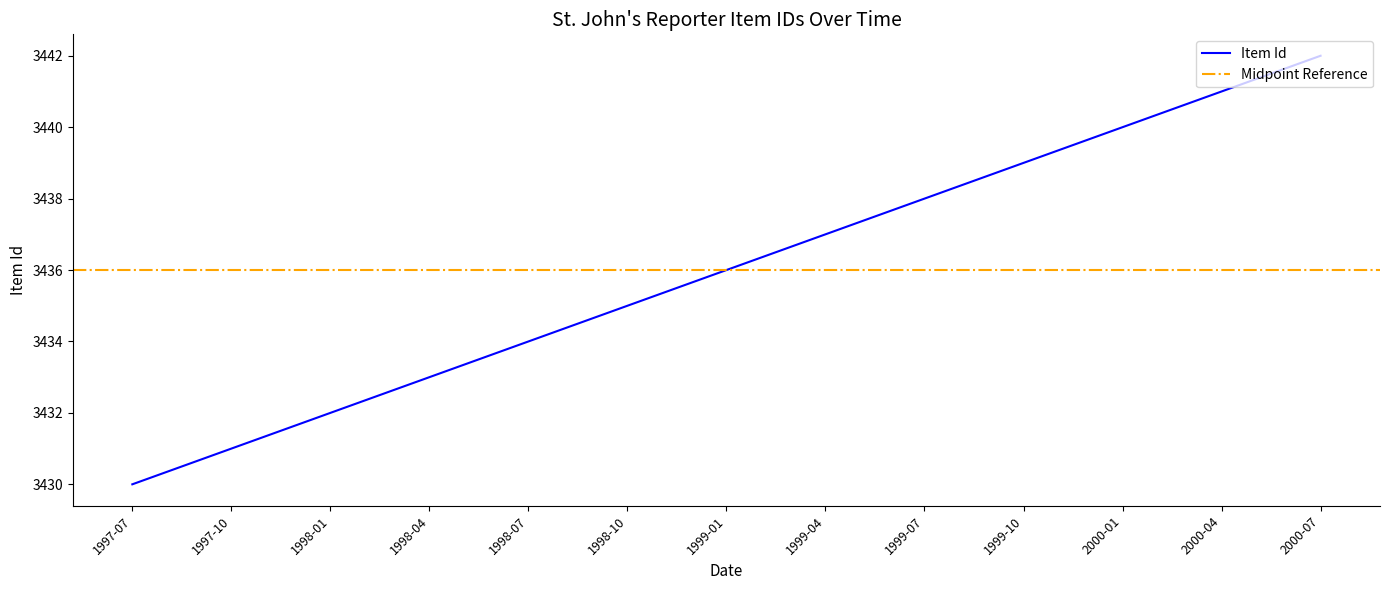

Rank the categories by value from highest to lowest.

2000-07, 2000-04, 2000-01, 1999-10, 1999-07, 1999-04, 1999-01, 1998-10, 1998-07, 1998-04, 1998-01, 1997-10, 1997-07